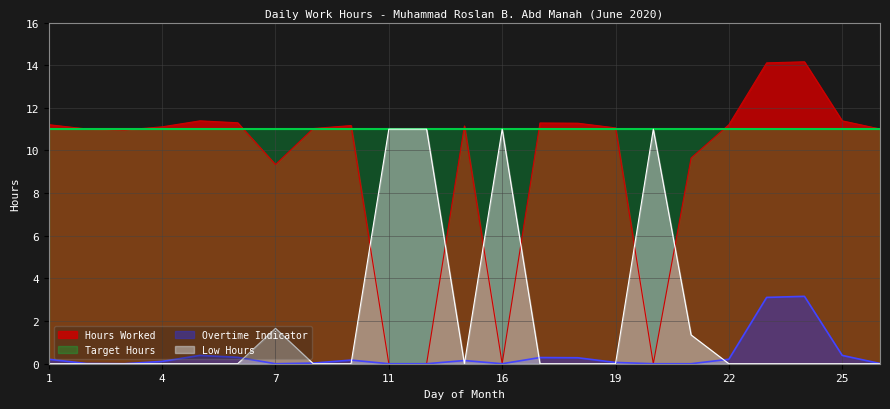

Reading left to right, what are all the values shown in this chart?

Hours Worked: 1=11.2	2=11.0	3=11.0	4=11.1	5=11.4	6=11.3	7=9.3	9=11.0	10=11.2	11=0.0	13=0.0	15=11.2	16=0.0	17=11.3	18=11.3	19=11.1	20=0.0	21=9.7	22=11.2	23=14.1	24=14.2	25=11.4	26=11.0
Overtime Indicator: 1=0.2	2=0.0	3=0.0	4=0.1	5=0.4	6=0.3	7=0.0	9=0.0	10=0.2	11=0.0	13=0.0	15=0.1	16=0.0	17=0.3	18=0.3	19=0.1	20=0.0	21=0.0	22=0.2	23=3.1	24=3.2	25=0.4	26=0.0
Low Hours: 1=0.0	2=0.0	3=0.0	4=0.0	5=0.0	6=0.0	7=1.7	9=0.0	10=0.0	11=11.0	13=11.0	15=0.0	16=11.0	17=0.0	18=0.0	19=0.0	20=11.0	21=1.4	22=0.0	23=0.0	24=0.0	25=0.0	26=0.0